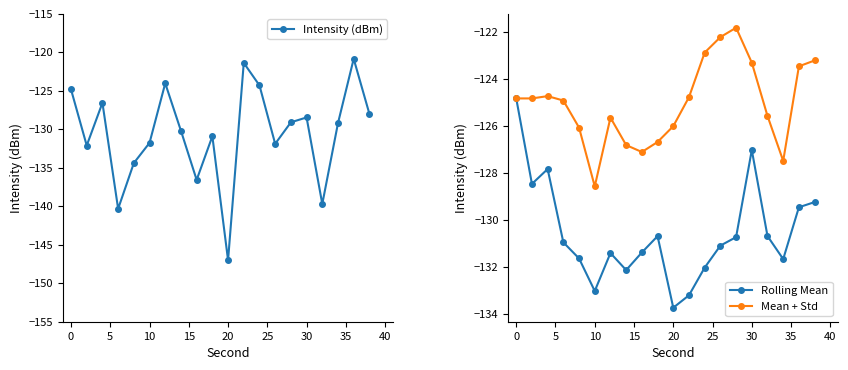

How many series are shown in this chart?

3